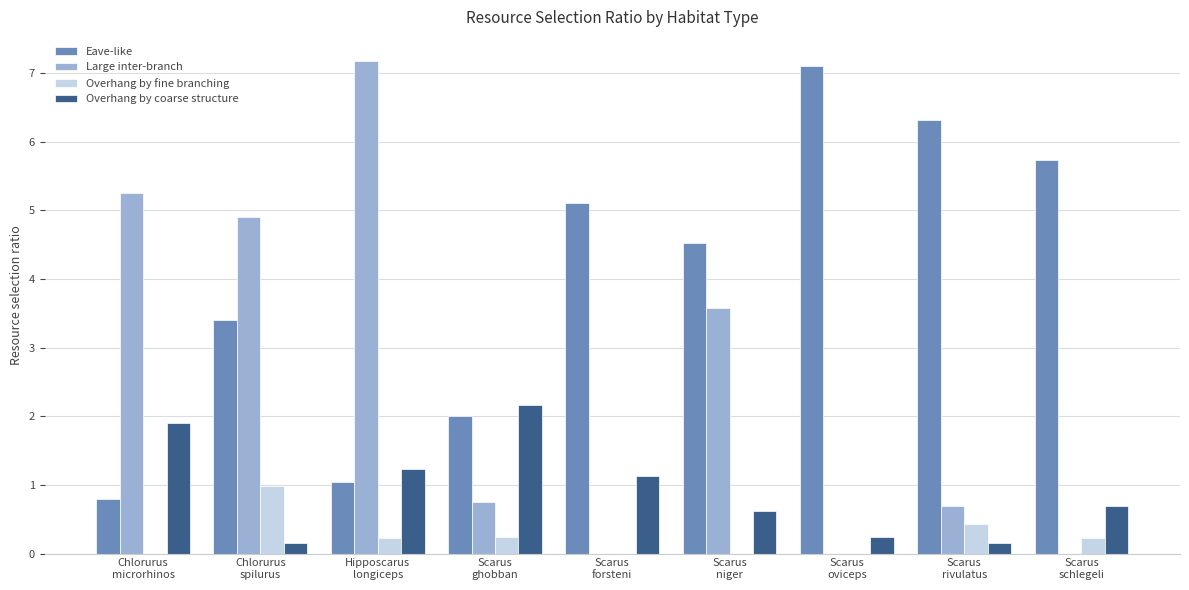

Which series has the largest range (max minus min)?

Large inter-branch